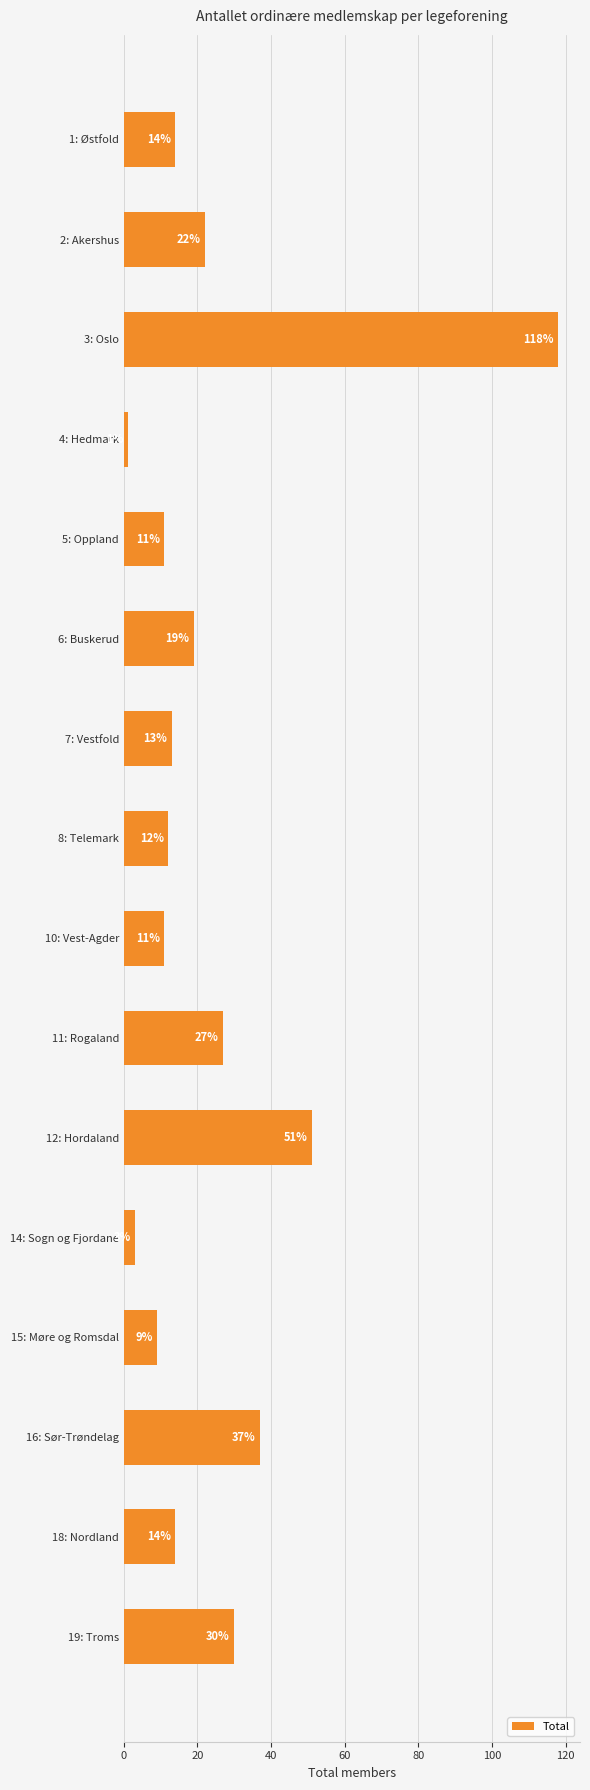

Which label corresponds to the smallest value in the chart?

4: Hedmark